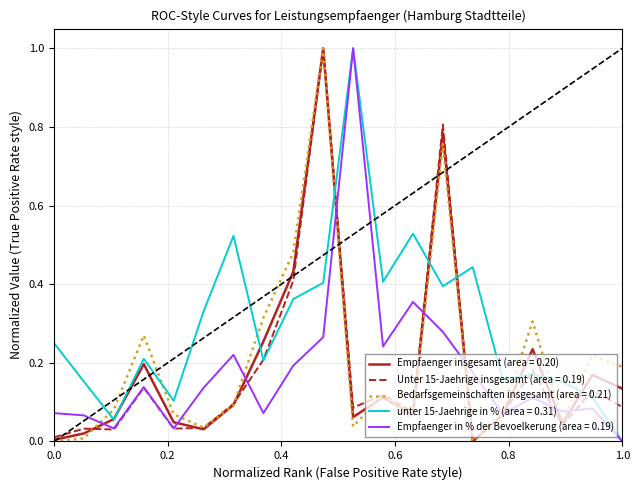

What is the highest value of the Bedarfsgemeinschaften insgesamt (area = 0.21) series?

1.0